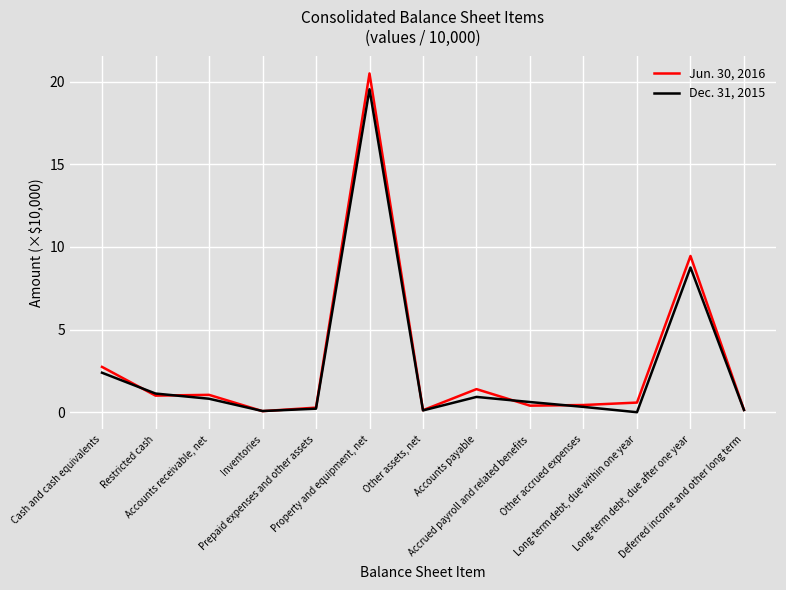

What is the highest value of the Jun. 30, 2016 series?

20.5